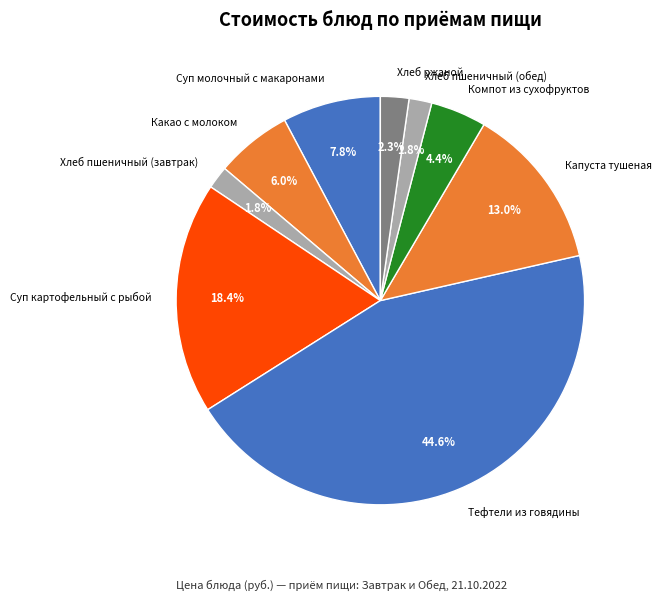

To the nearest percent, what is the average slice percentage?

11%